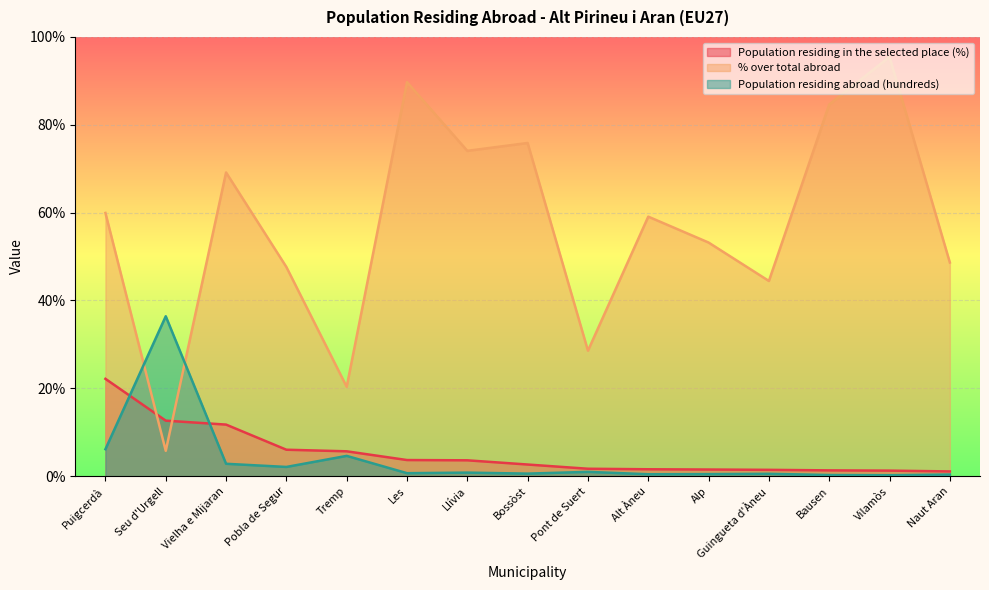

At which label is Population residing in the selected place (%) closest to 11?

Vielha e Mijaran